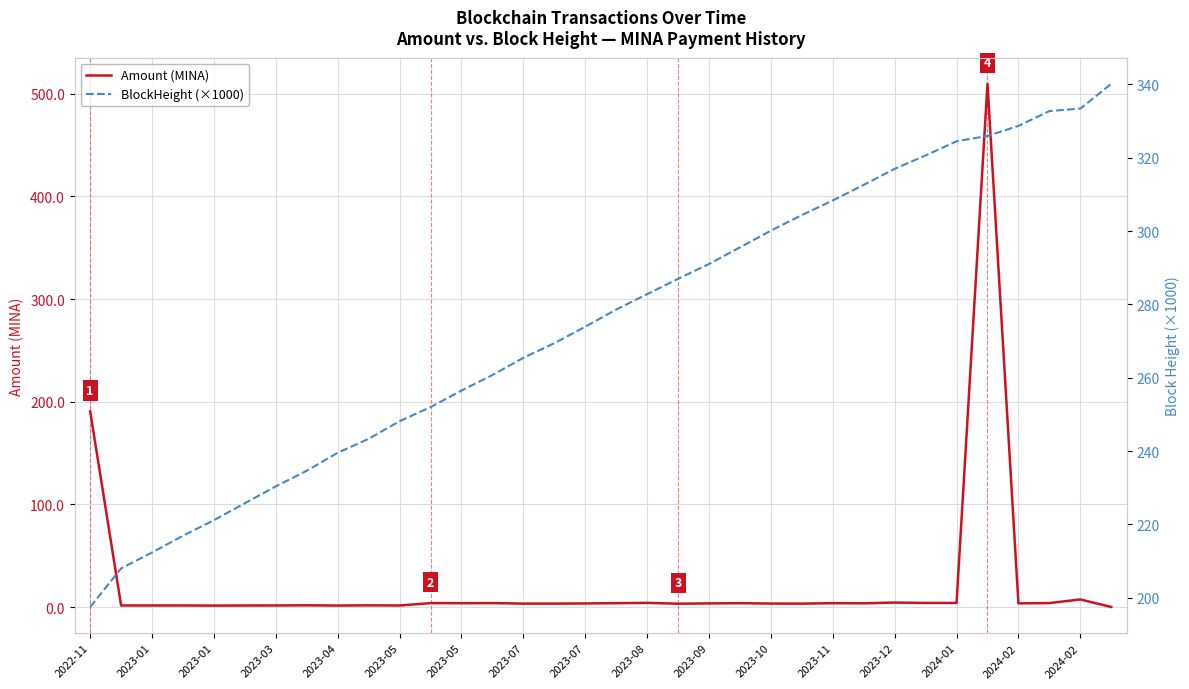

What is the sum of the Amount (MINA) values at 2023-05 and 2023-07?

3.1